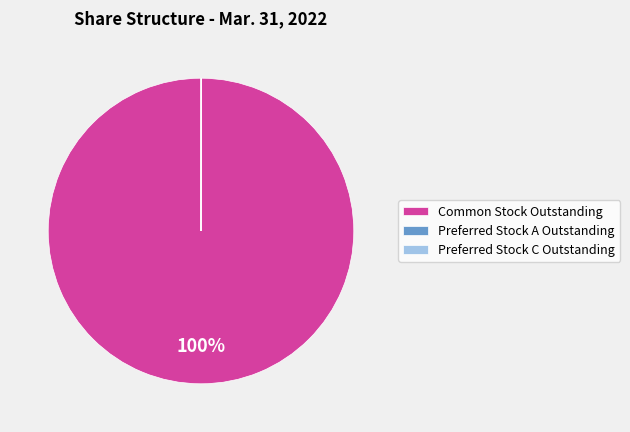

The Common Stock Outstanding slice represents 100% of the pie. True or false?

True